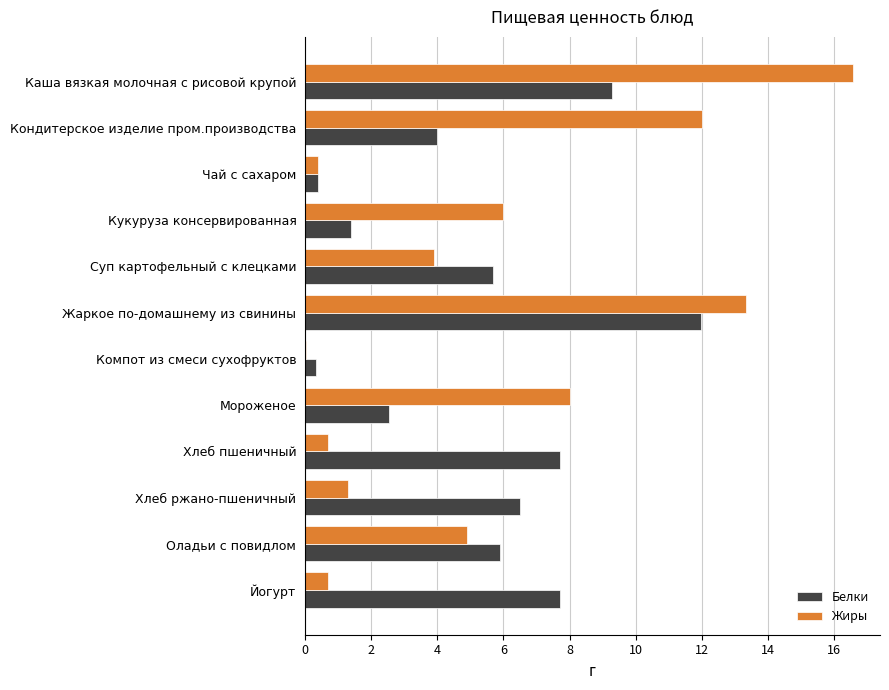

What is the maximum value shown in the chart?

16.6